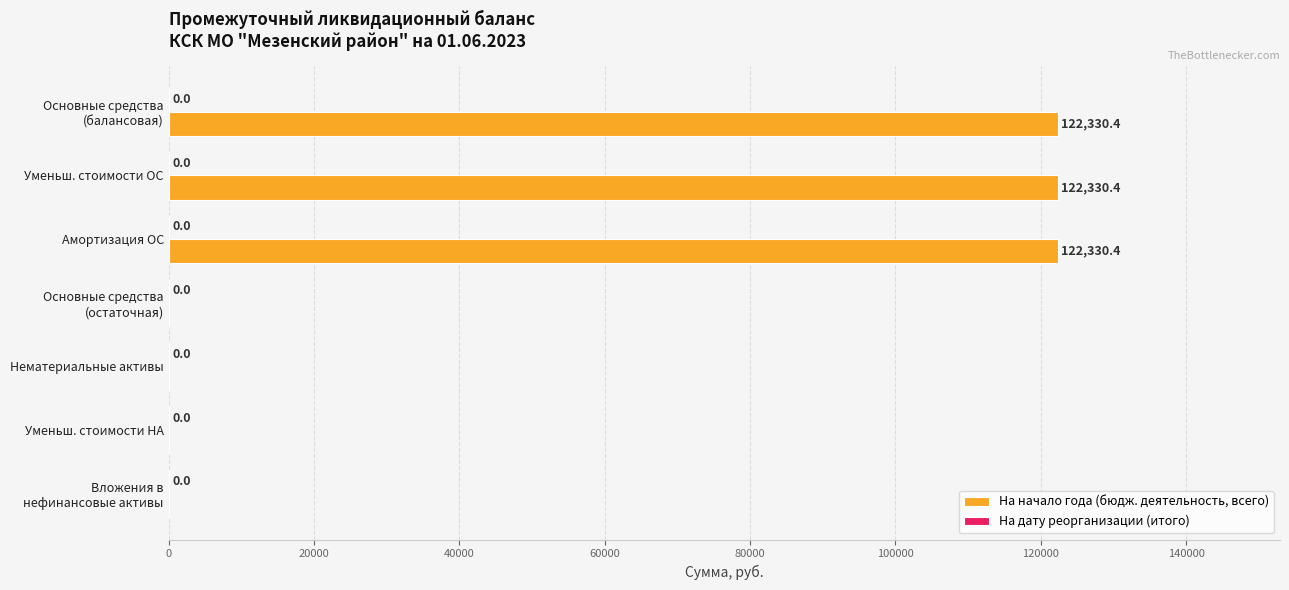

How many categories are shown in the chart?

7